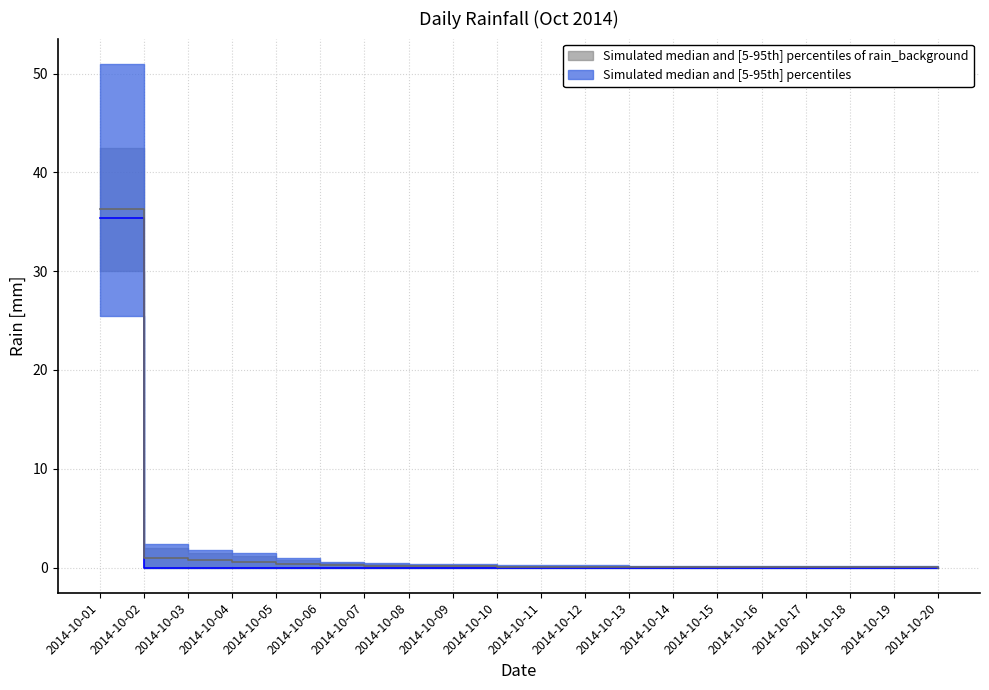

Reading left to right, extract all data points from this chart.

daily_total: 35.4	0.0	0.0	0.0	0.0	0.0	0.0	0.0	0.0	0.0	0.0	0.0	0.0	0.0	0.0	0.0	0.0	0.0	0.0	0.0
p95_rain: 36.2	1.0	0.8	0.6	0.4	0.2	0.2	0.1	0.1	0.1	0.1	0.1	0.1	0.1	0.1	0.1	0.1	0.1	0.1	0.0